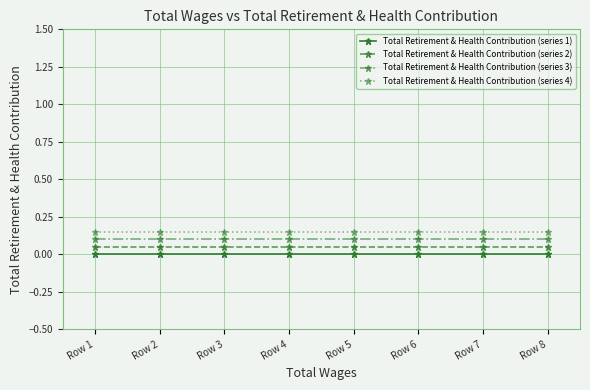

List the series in order of their overall mean, lowest first.

Total Retirement & Health Contribution (series 1), Total Retirement & Health Contribution (series 2), Total Retirement & Health Contribution (series 3), Total Retirement & Health Contribution (series 4)